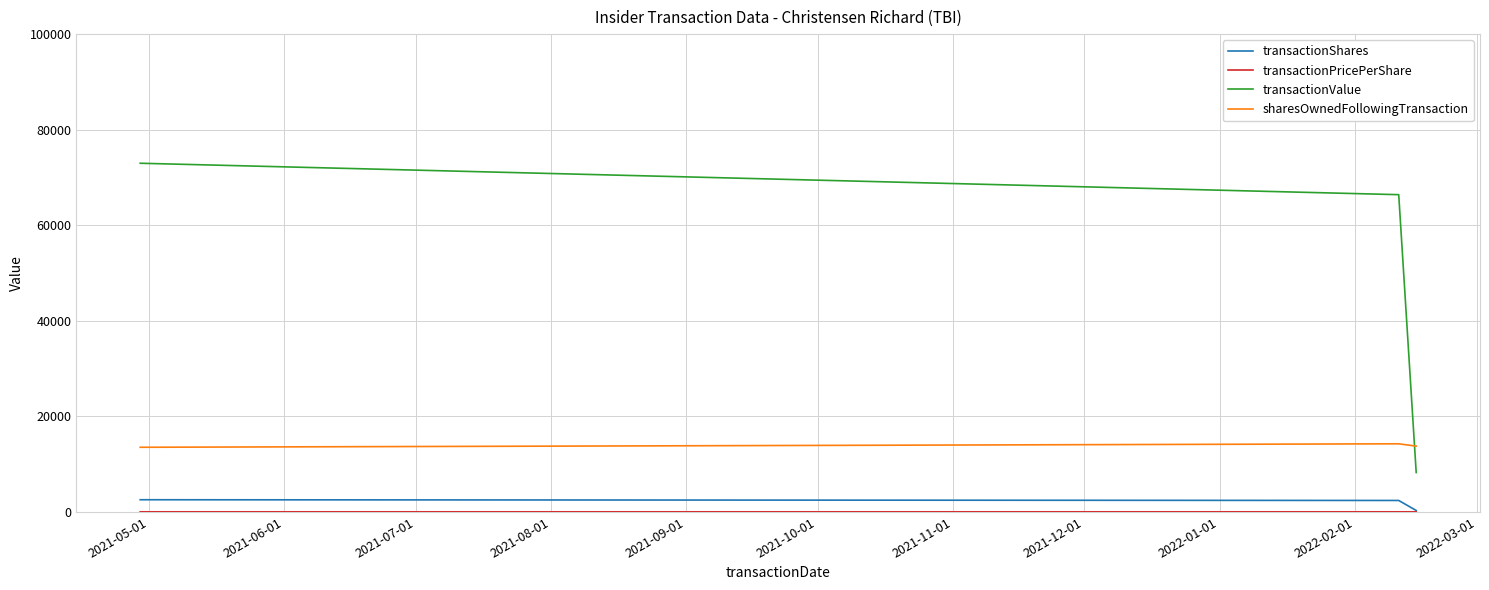

Which series has the largest total across all categories?

transactionValue